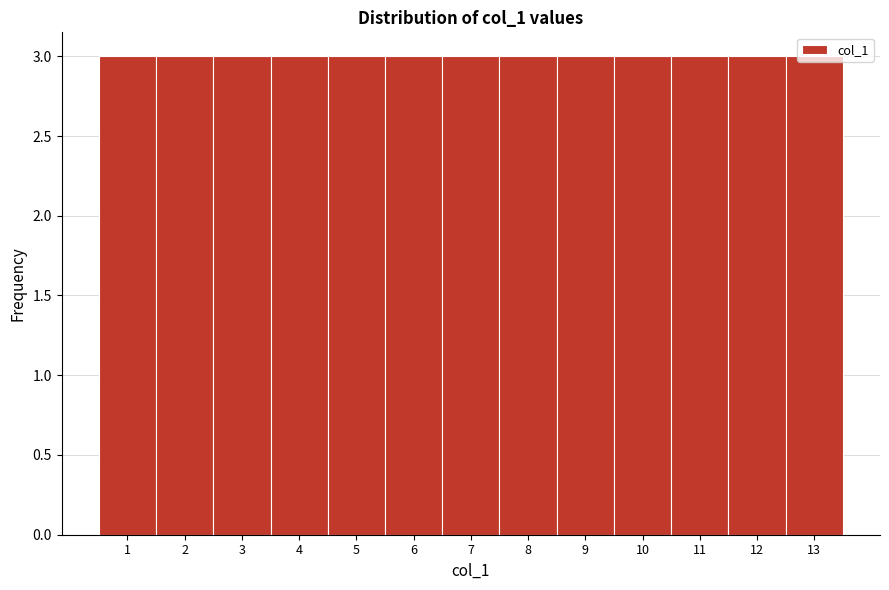

Reading left to right, list every bar in this chart as the range it spans on the x-axis followed by its height. The values are not printed on the chart, so give them approximately, as read against the axis.

0.5 to 1.5: 3
1.5 to 2.5: 3
2.5 to 3.5: 3
3.5 to 4.5: 3
4.5 to 5.5: 3
5.5 to 6.5: 3
6.5 to 7.5: 3
7.5 to 8.5: 3
8.5 to 9.5: 3
9.5 to 10.5: 3
10.5 to 11.5: 3
11.5 to 12.5: 3
12.5 to 13.5: 3